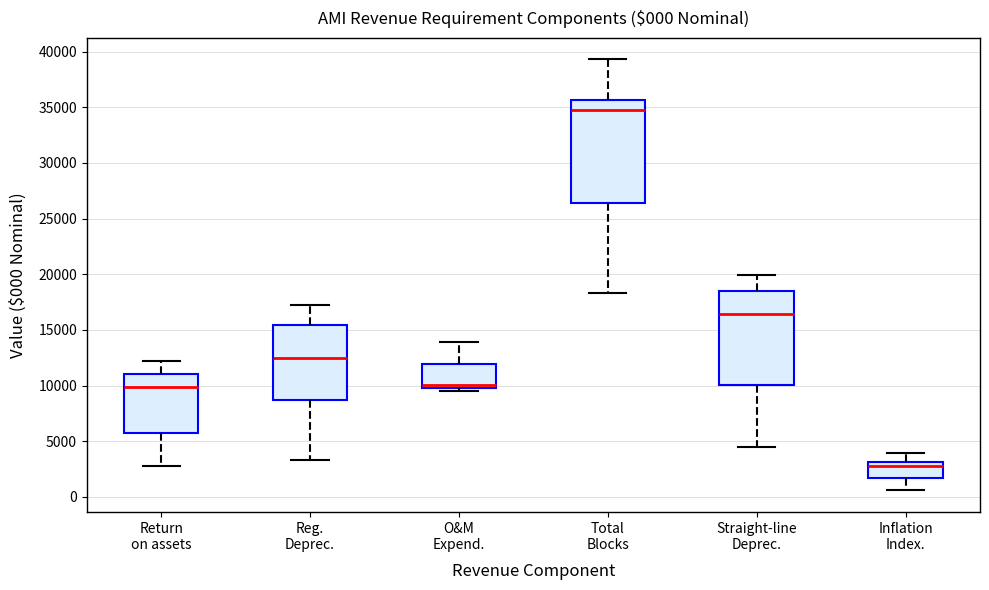

Which box is the tallest, from its lower edge to its upper edge?

Total Blocks